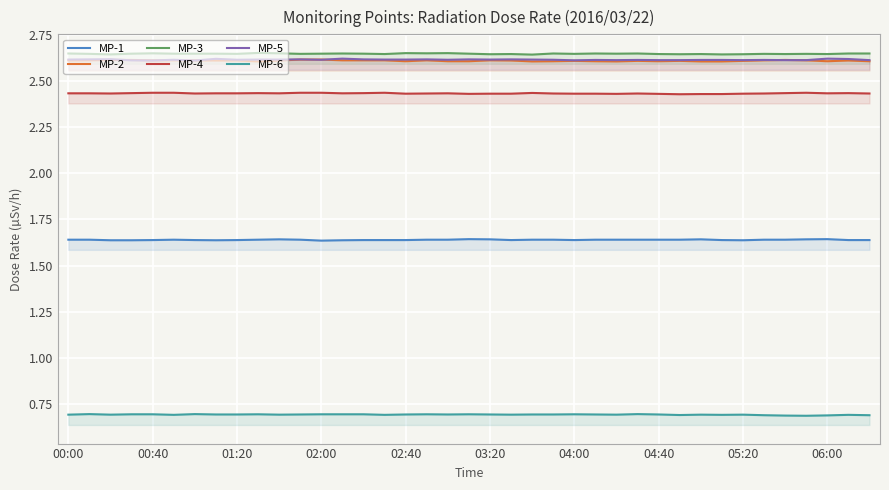

True or false: MP-4 and MP-3 cross at least once.

False